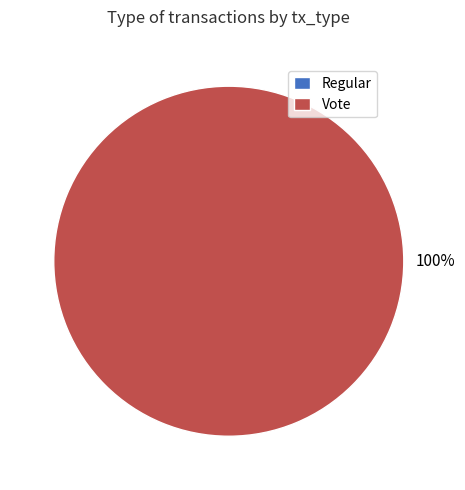

True or false: Vote accounts for 100% of the total.

True